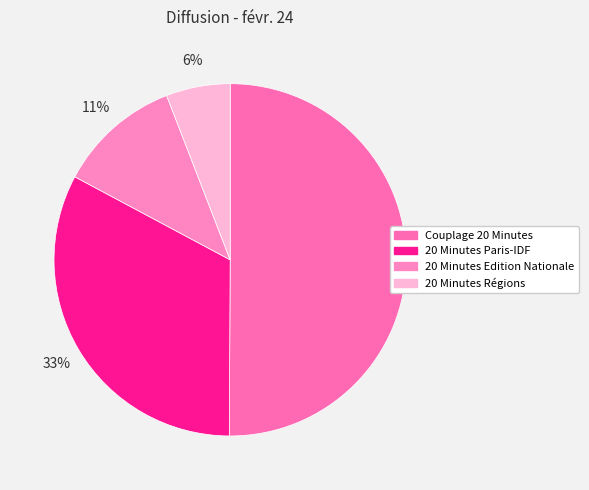

To the nearest percent, what is the average slice percentage?

25%